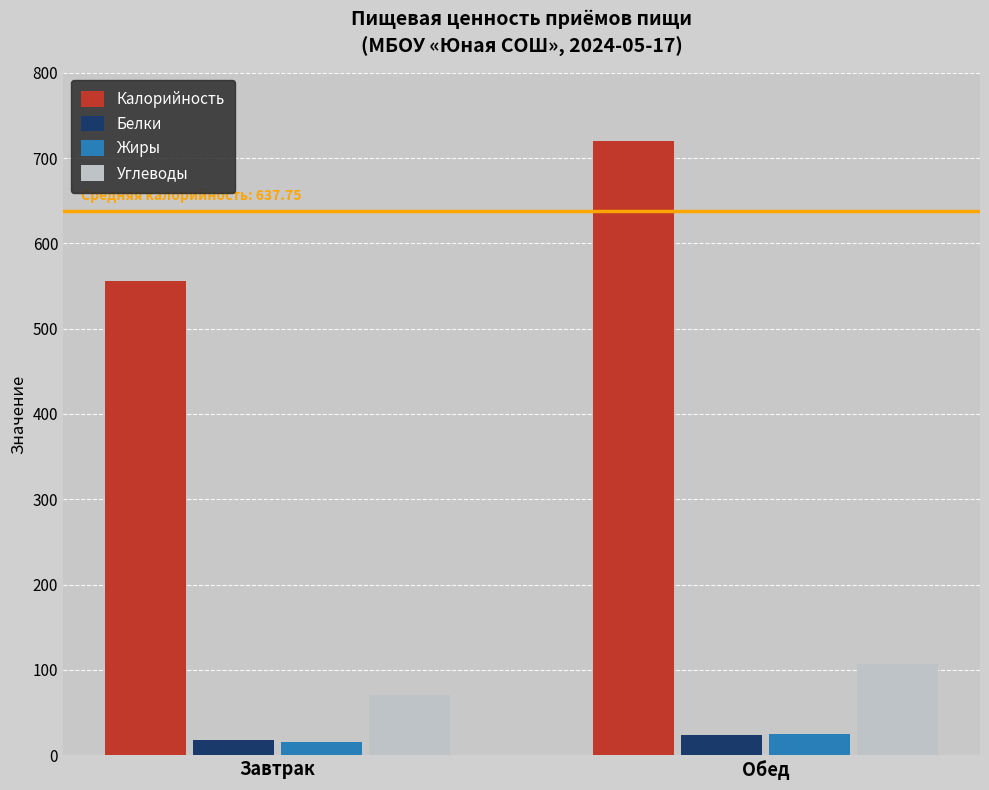

Between Завтрак and Обед, which series saw the biggest shift?

Калорийность